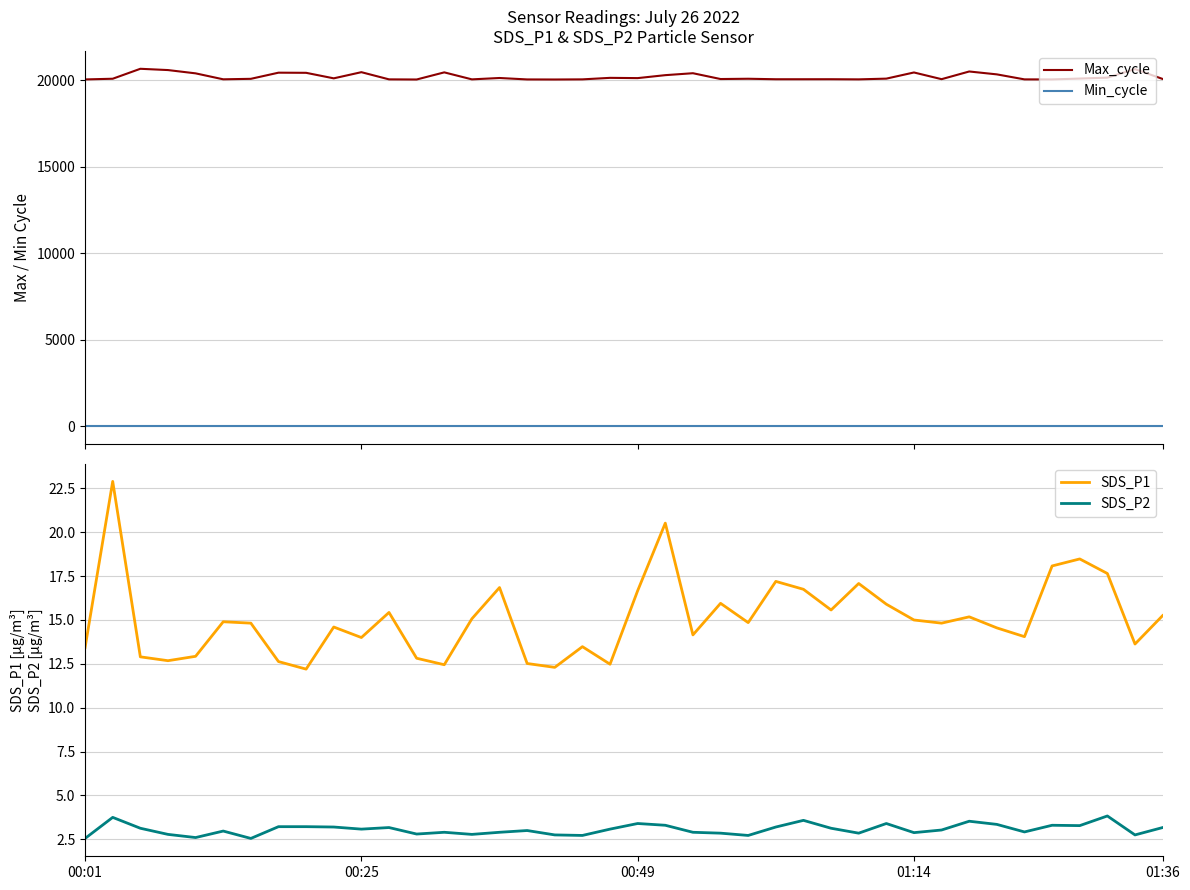

Rank the series by their maximum value, from highest to lowest.

Max_cycle, Min_cycle, SDS_P1, SDS_P2